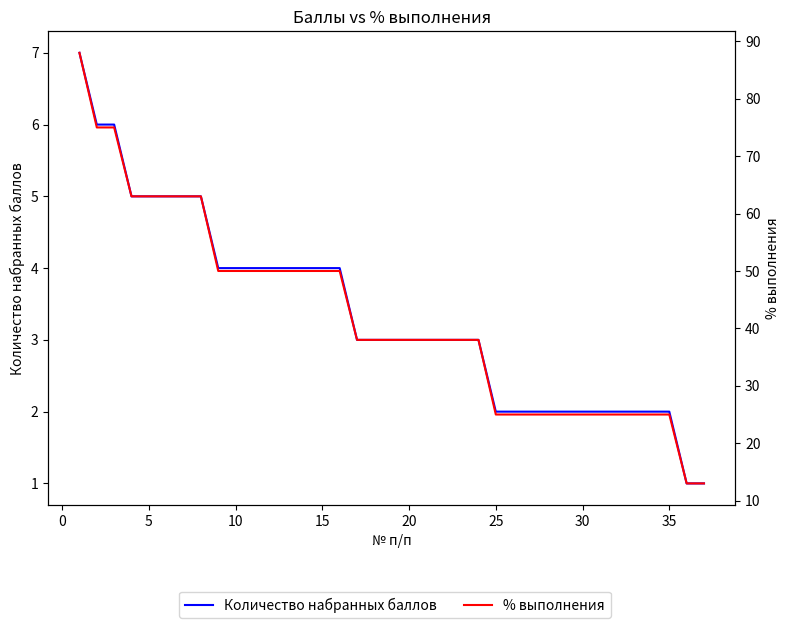

What is the difference between the second highest and second lowest values in the % выполнения series?

62